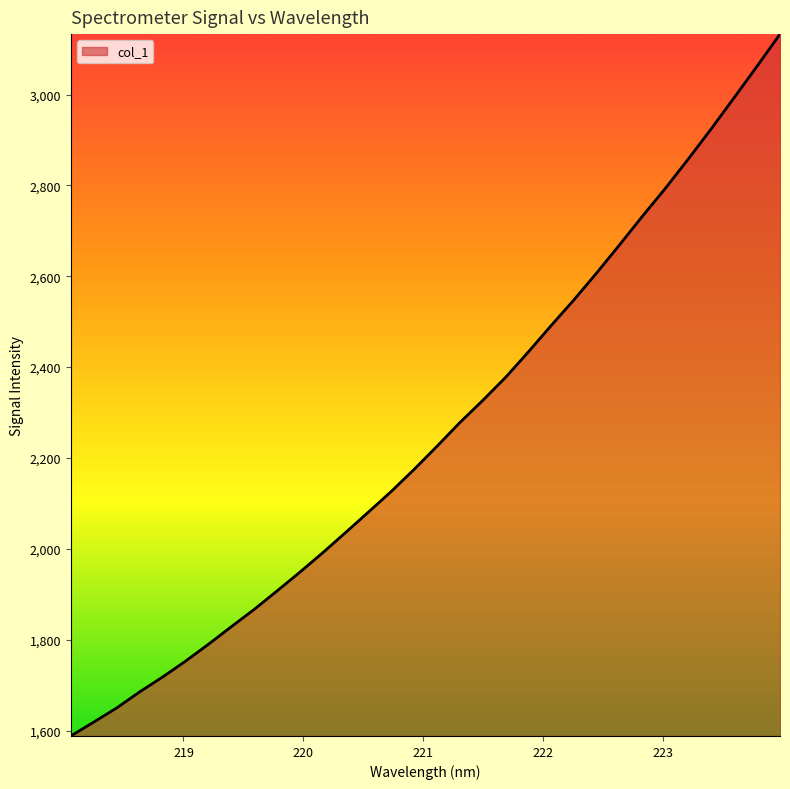

What is the difference between the maximum and minimum values?

1545.0